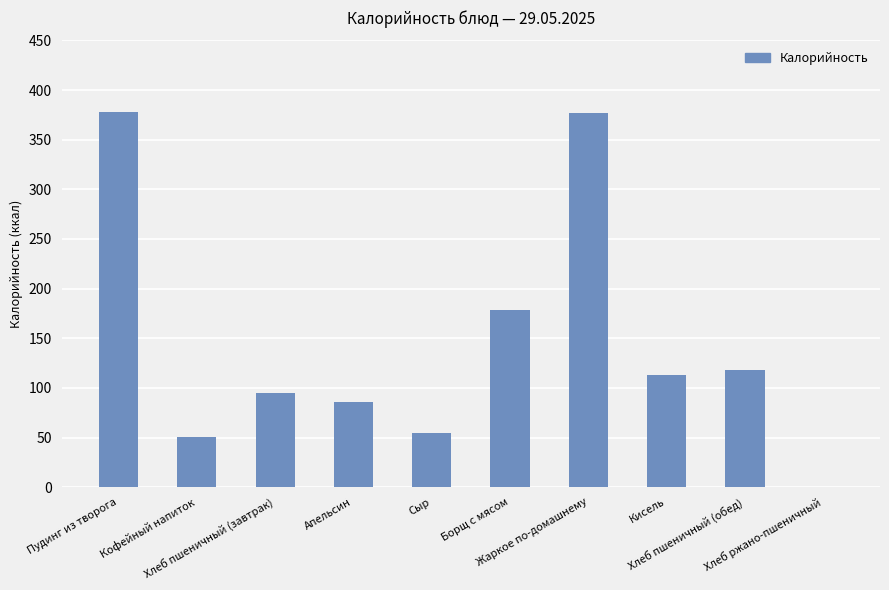

Which has a higher value, Хлеб ржано-пшеничный or Борщ с мясом?

Борщ с мясом